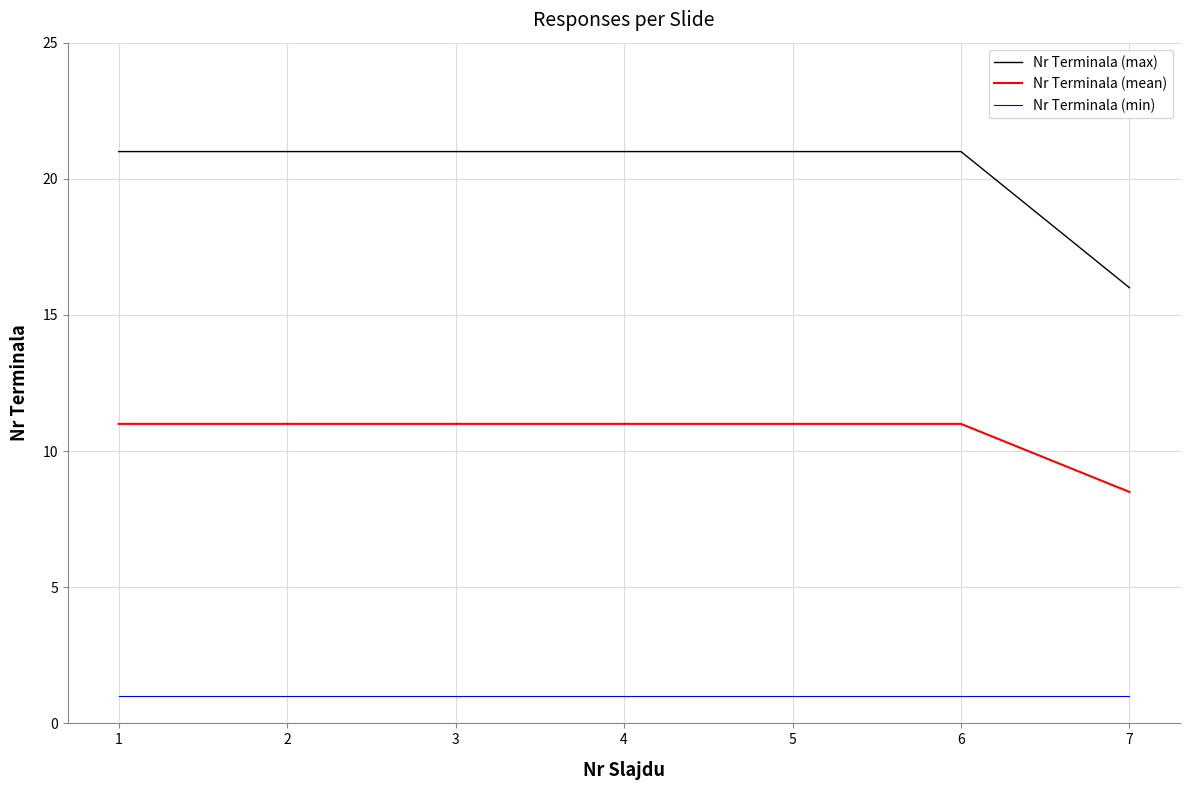

What is the total value across all series at 5?

33.0